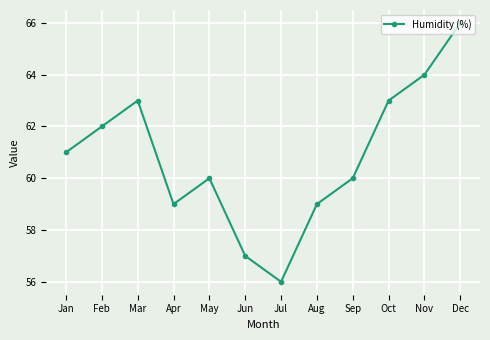

At which category does the chart reach its peak across all series?

Dec